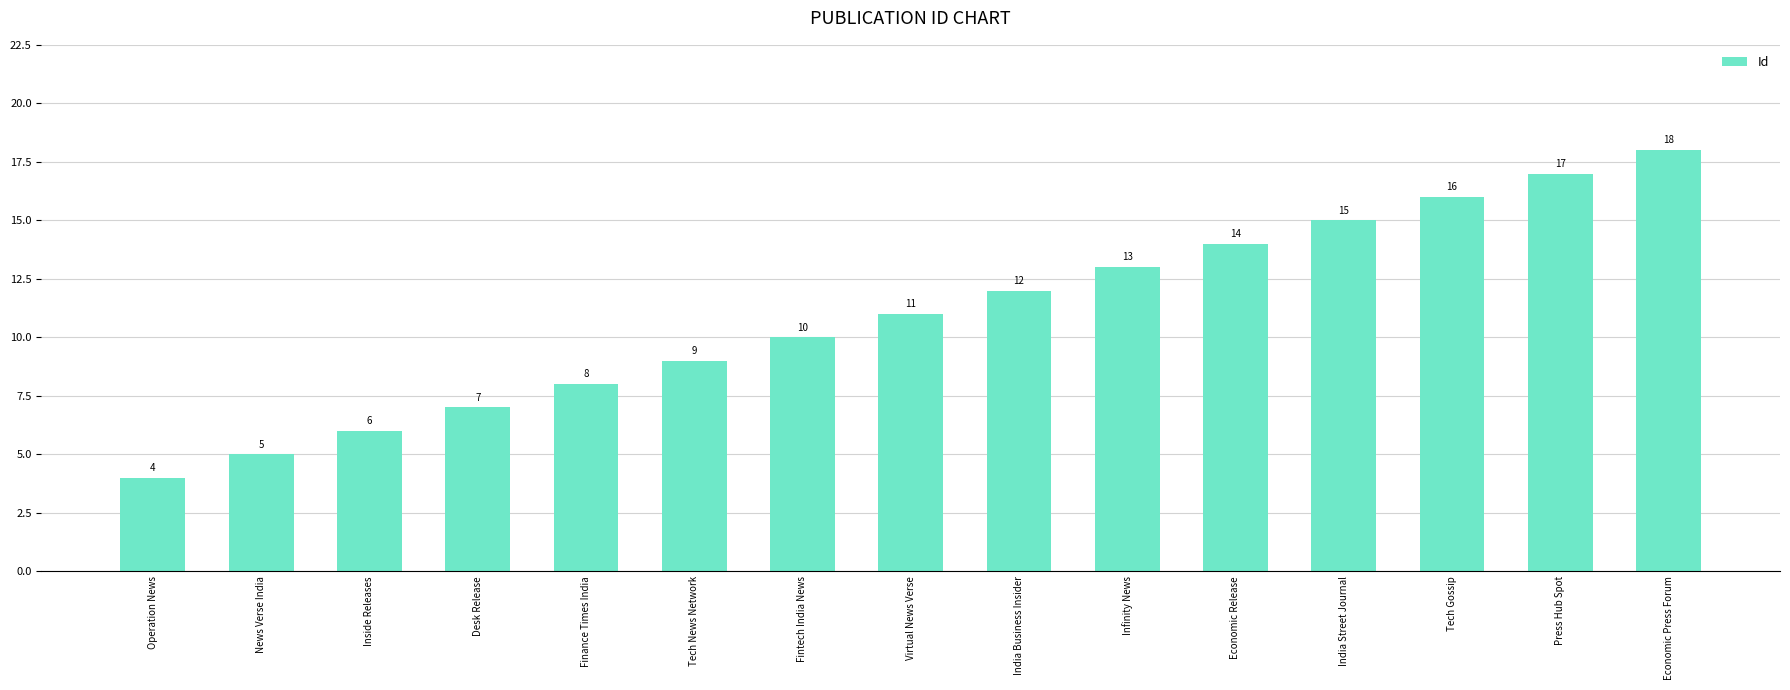

How many data points are less than 11?

7